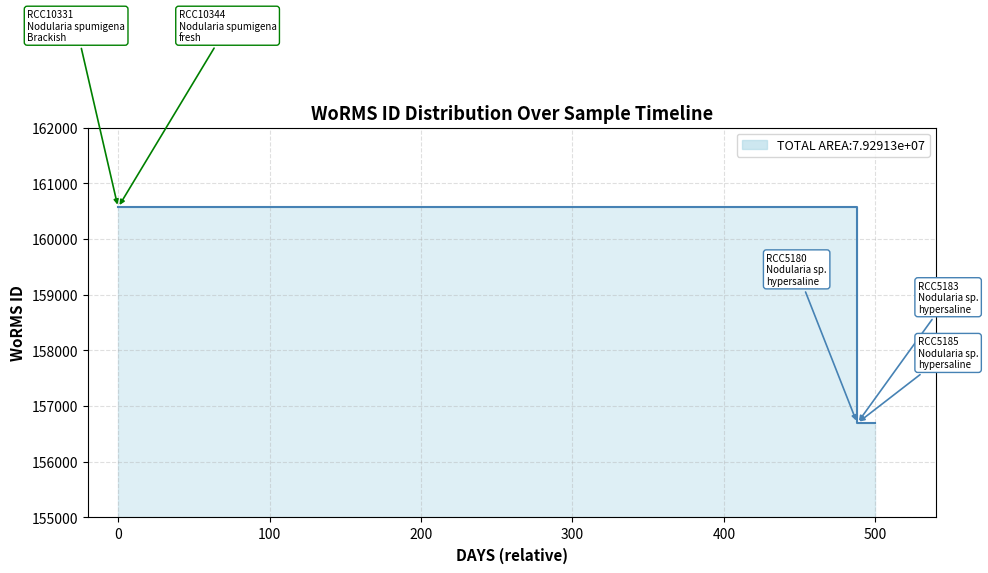

How many lines are shown in the chart?

1